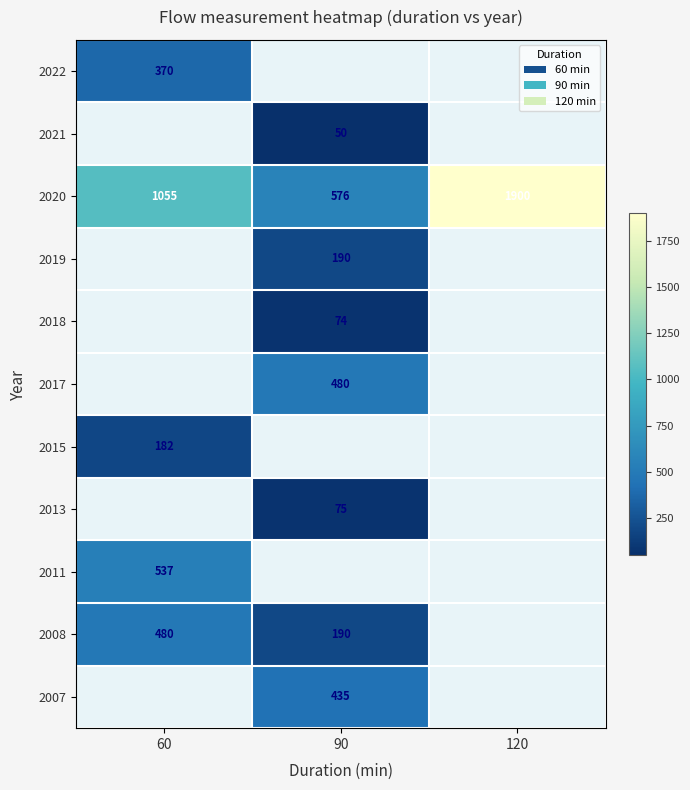

True or false: 2020 has a value of 576 at 90.

True